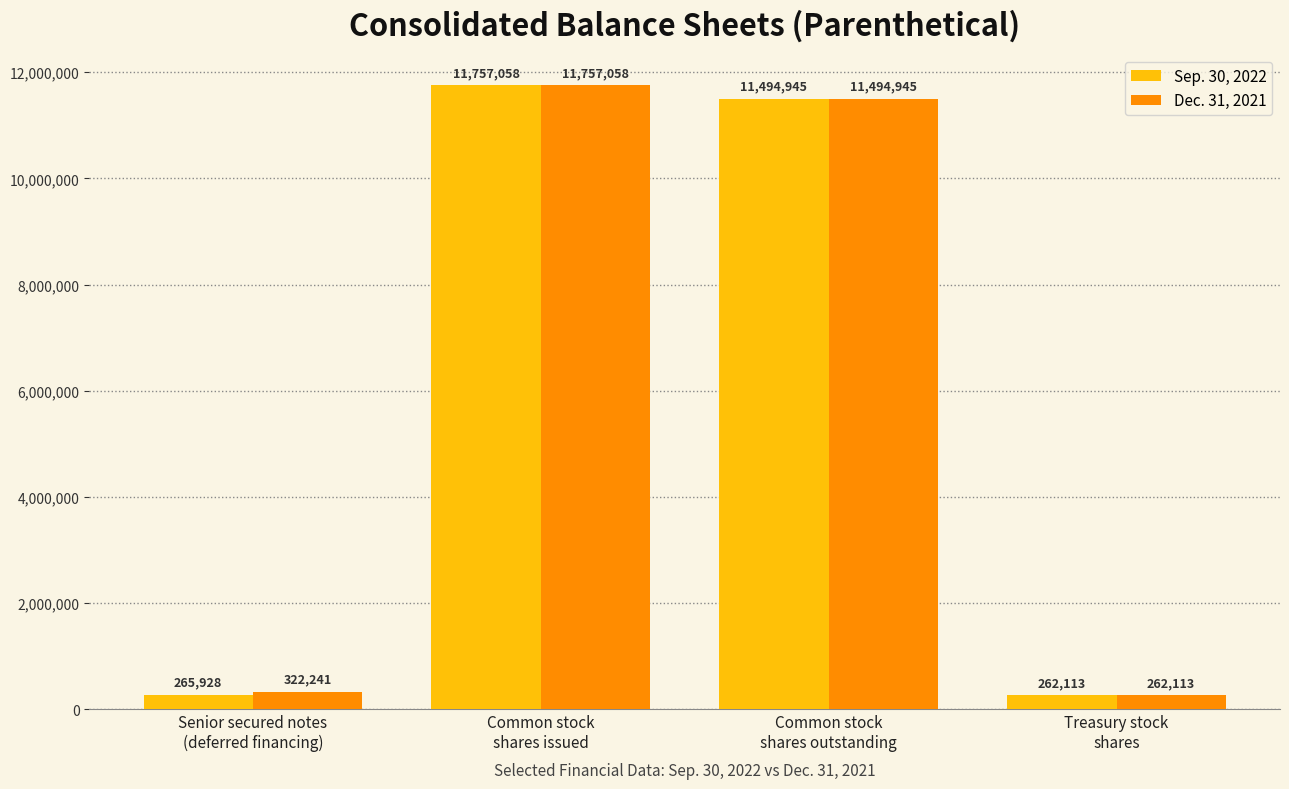

What is the label of the 1st bar from the right?

Treasury stock
shares